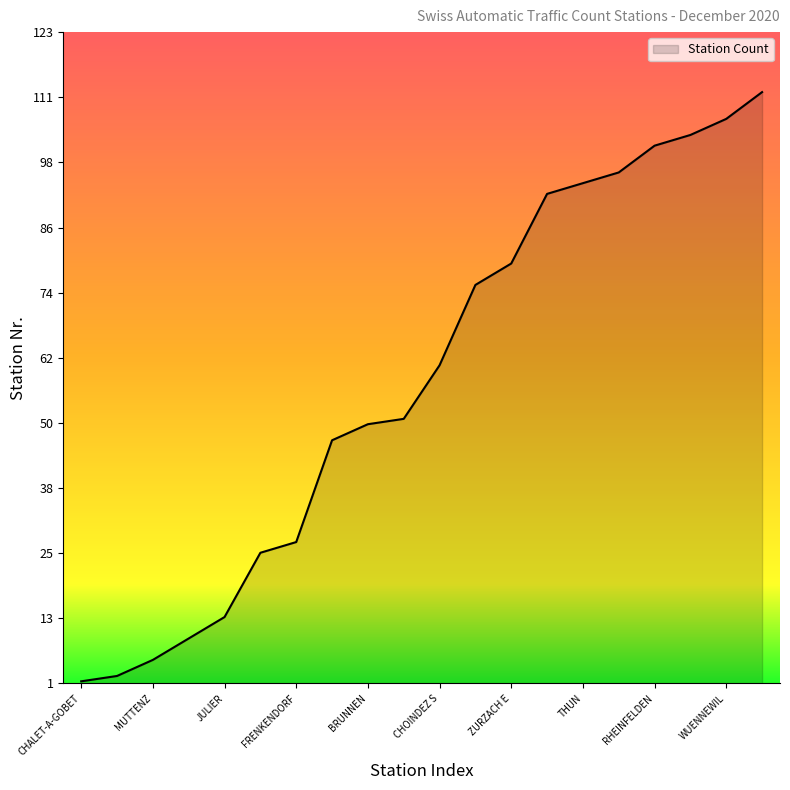

What is the maximum value shown in the chart?

112